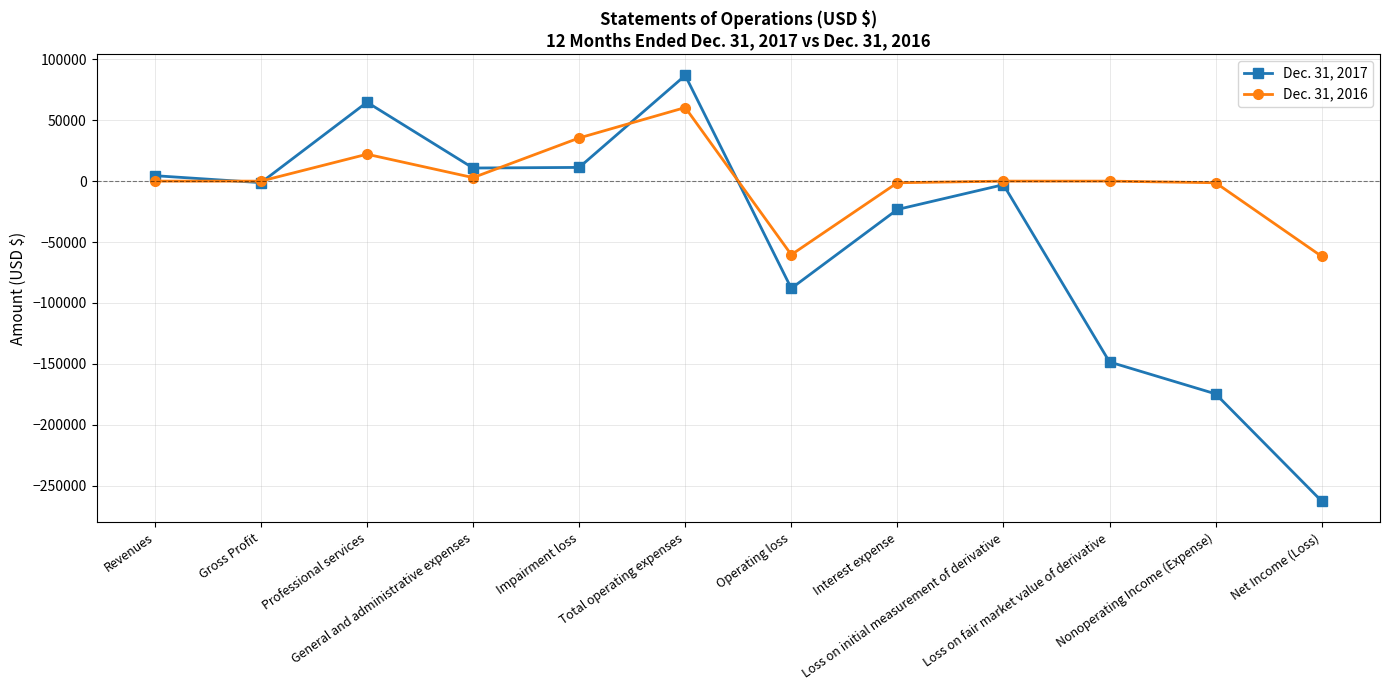

True or false: Dec. 31, 2017 has a value of -49999 at Nonoperating Income (Expense).

False